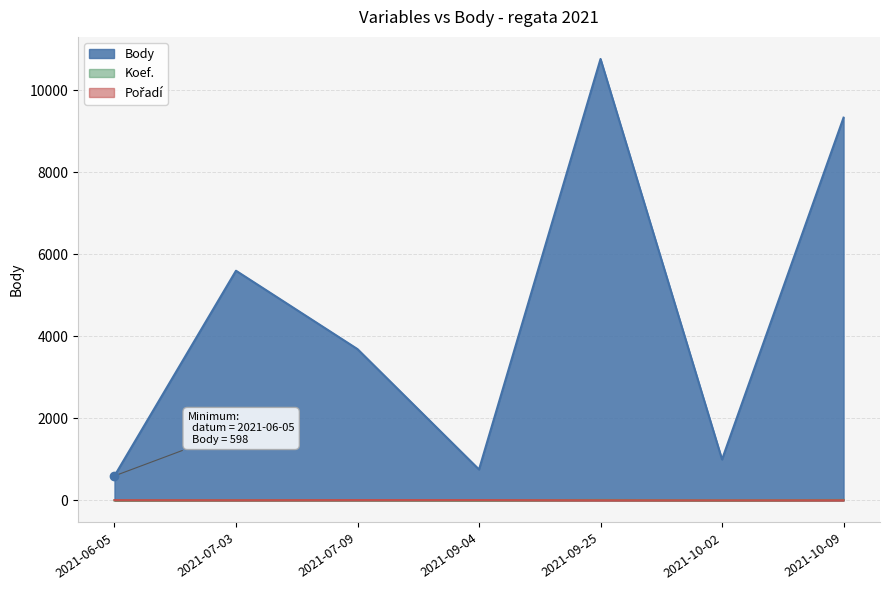

Which category has the lowest value across all series?

2021-06-05